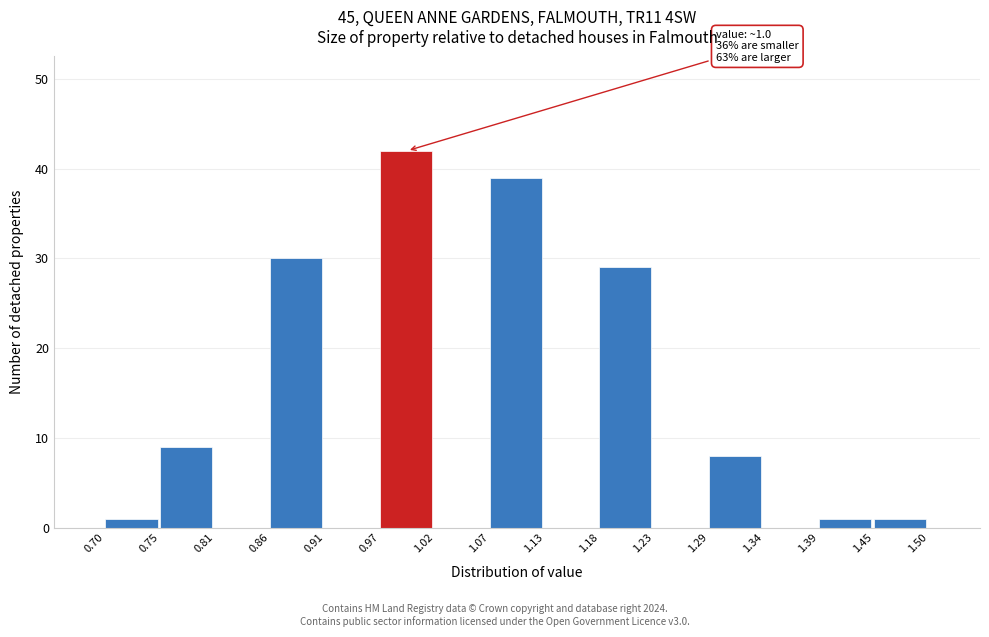

Which range on the x-axis has the tallest bar?

0.97 to 1.02